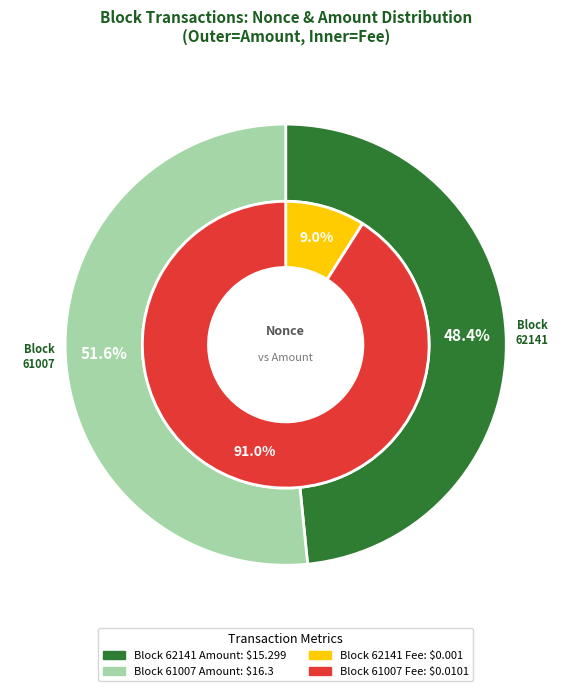

Combined, do 62141 and 61007 account for over 50%?

Yes